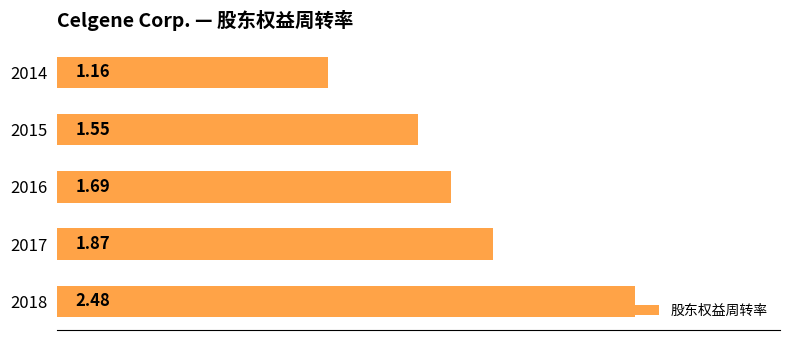

How many distinct data groups are displayed?

1